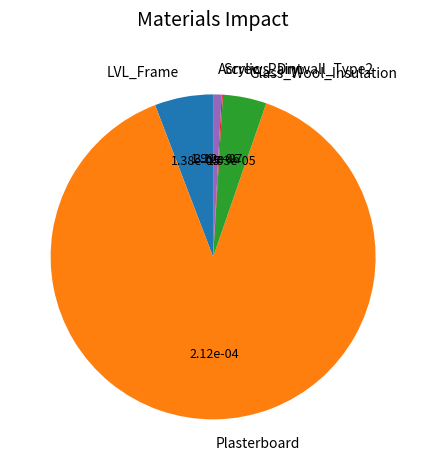

Which category accounts for the majority?

Plasterboard